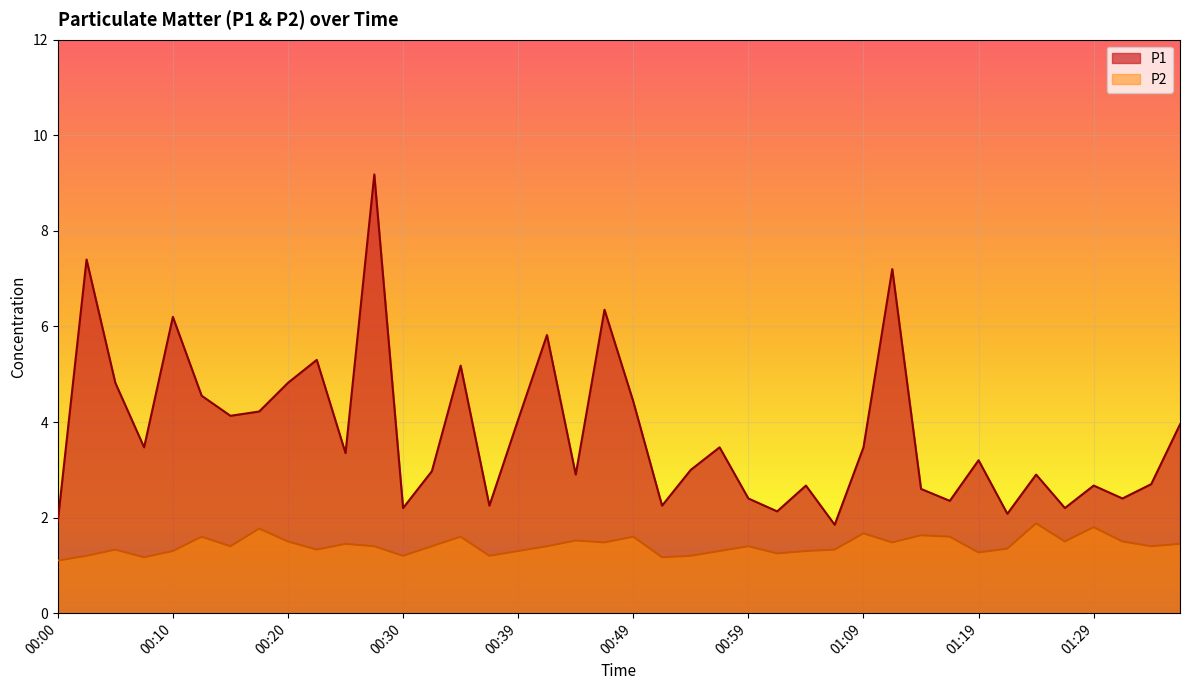

Where is the first local maximum for P2?

00:05